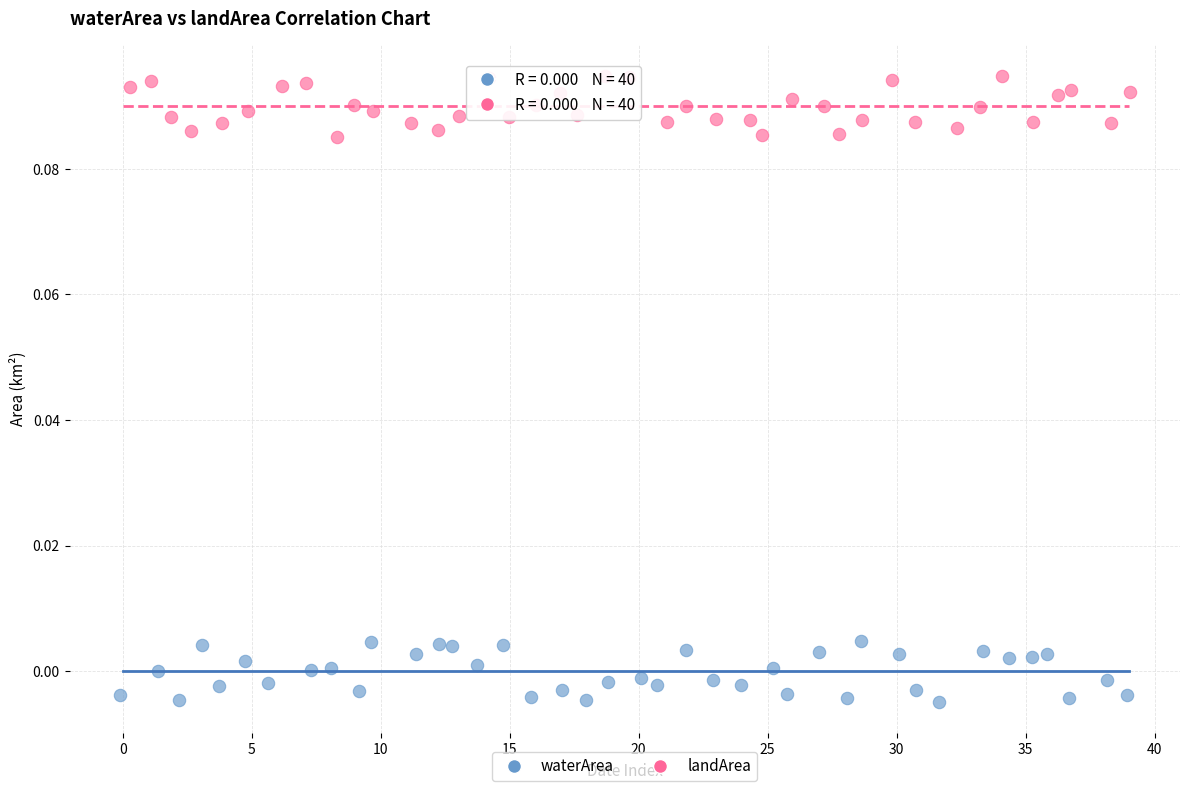

Which series reaches the minimum Y coordinate?

waterArea